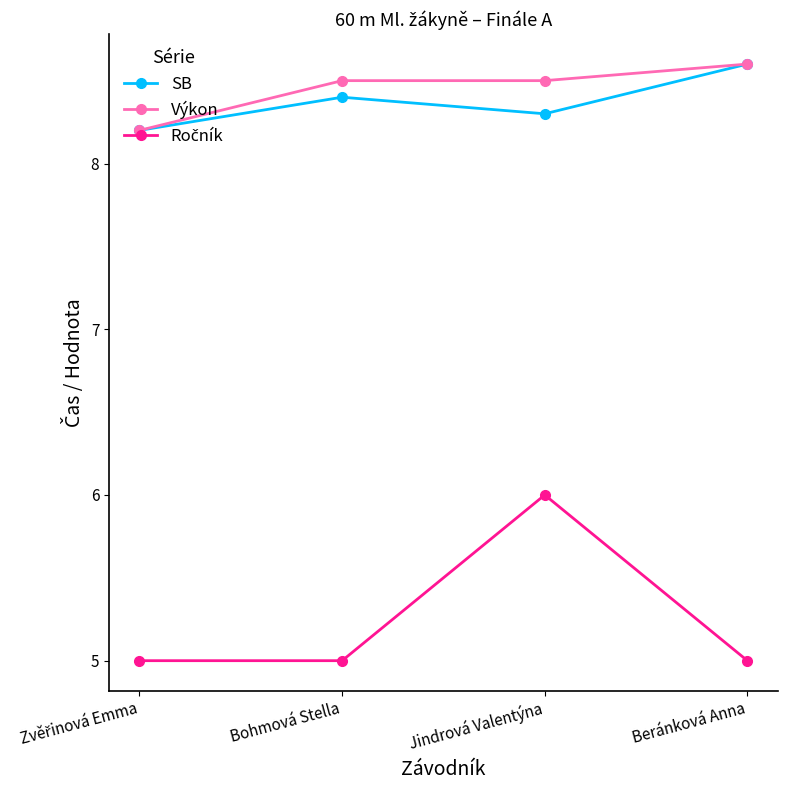

True or false: Výkon has more than 1 points higher than both neighbors.

False